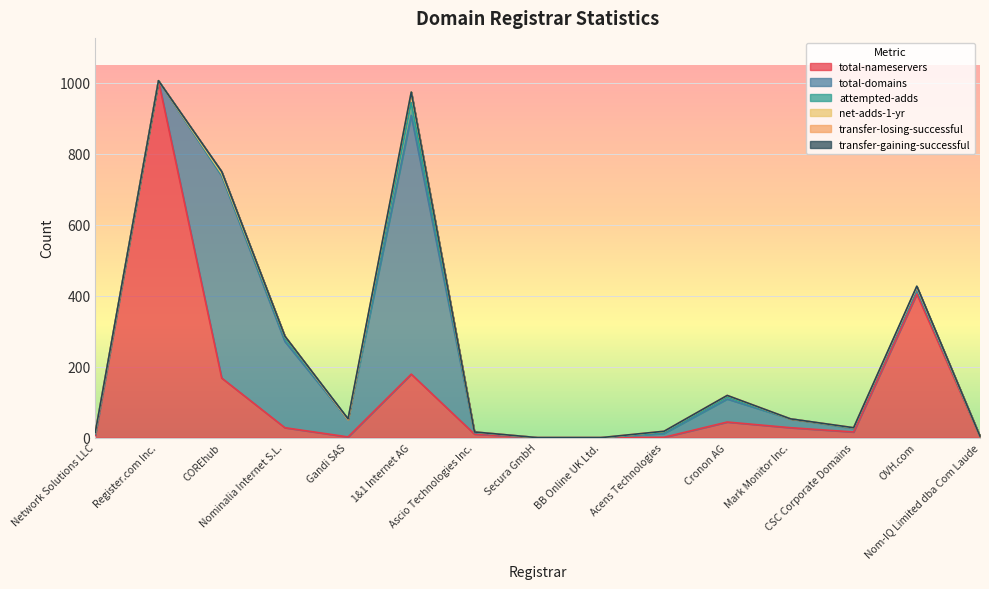

At which category does net-adds-1-yr reach its first local valley?

Register.com Inc.